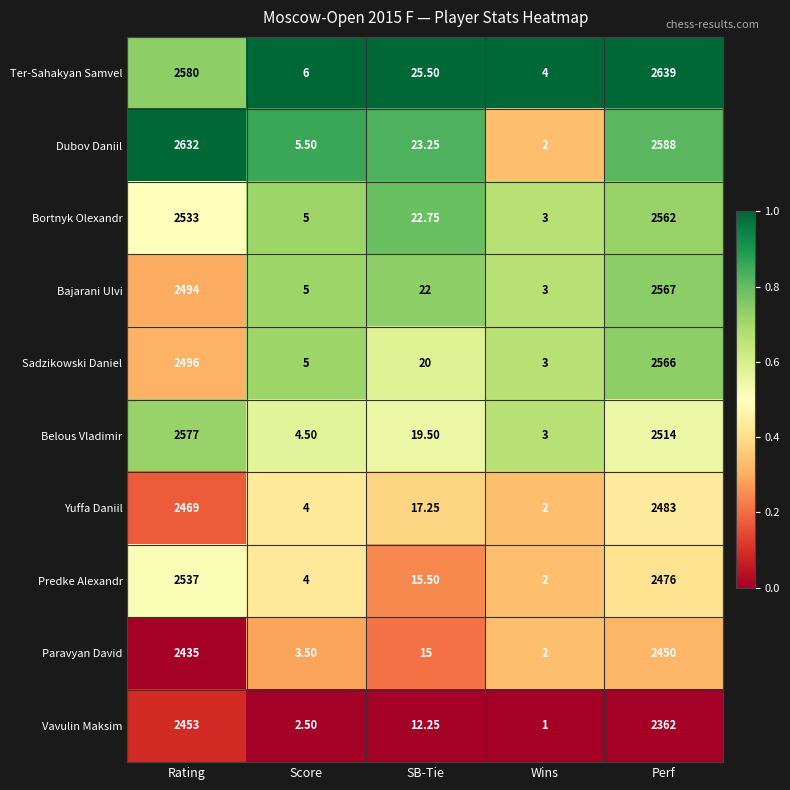

Is the value of Ter-Sahakyan Samvel at Rating greater than the value of Bortnyk Olexandr at Rating?

Yes